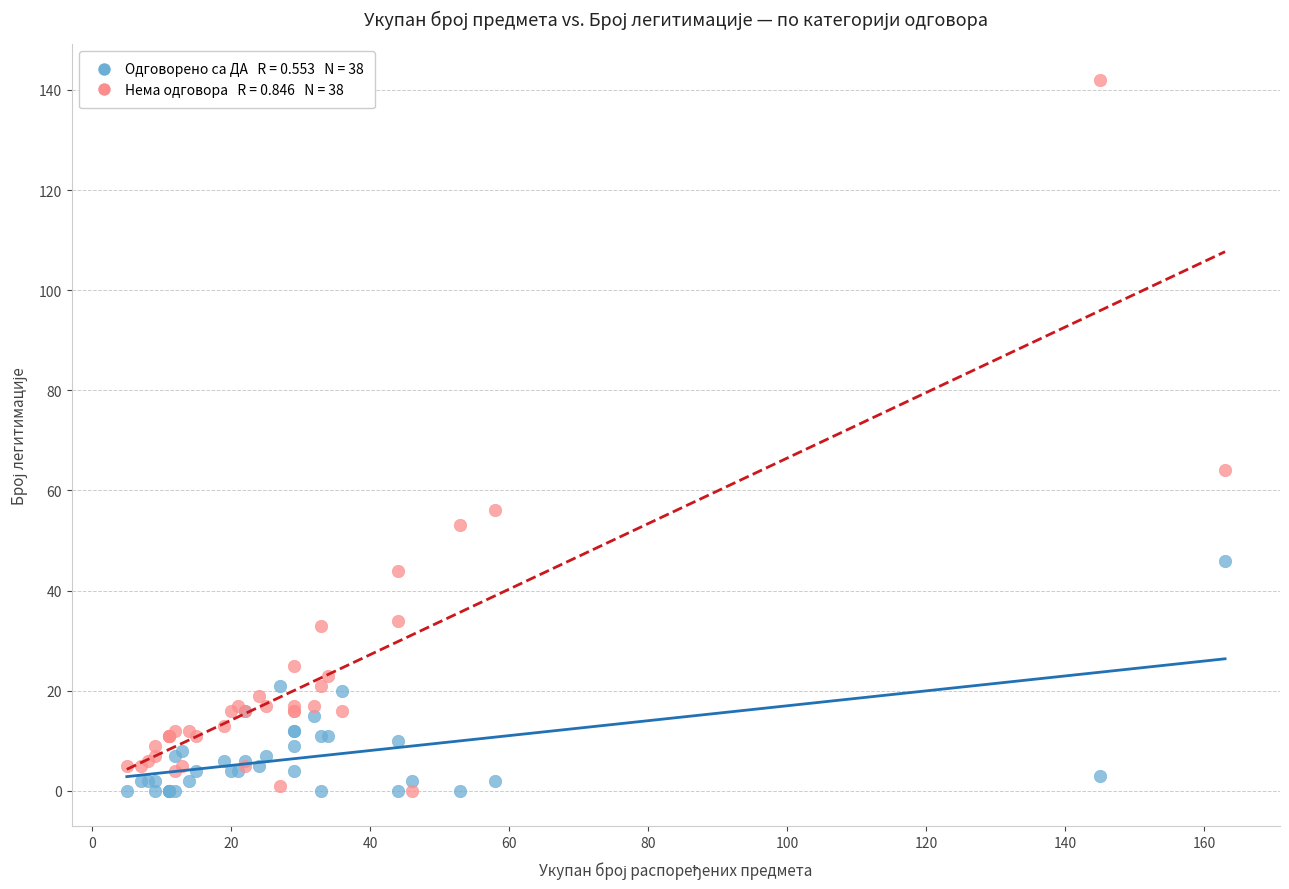

Across all series, what Y value is closest to 71?

64